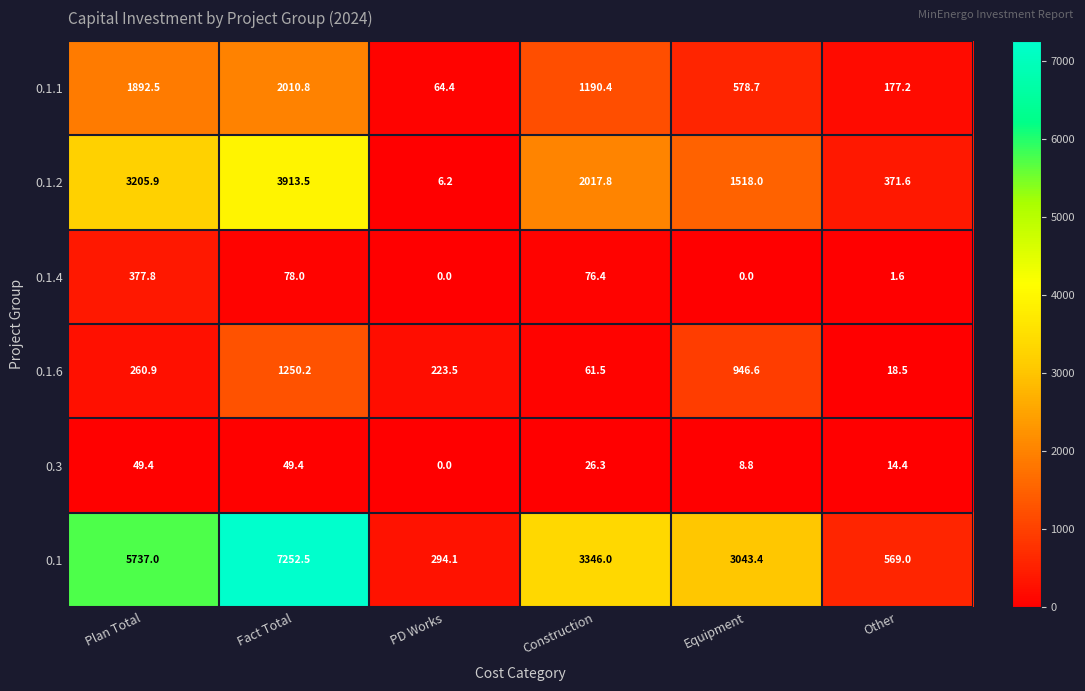

What is the average value of the 0.1.1 series?

985.7